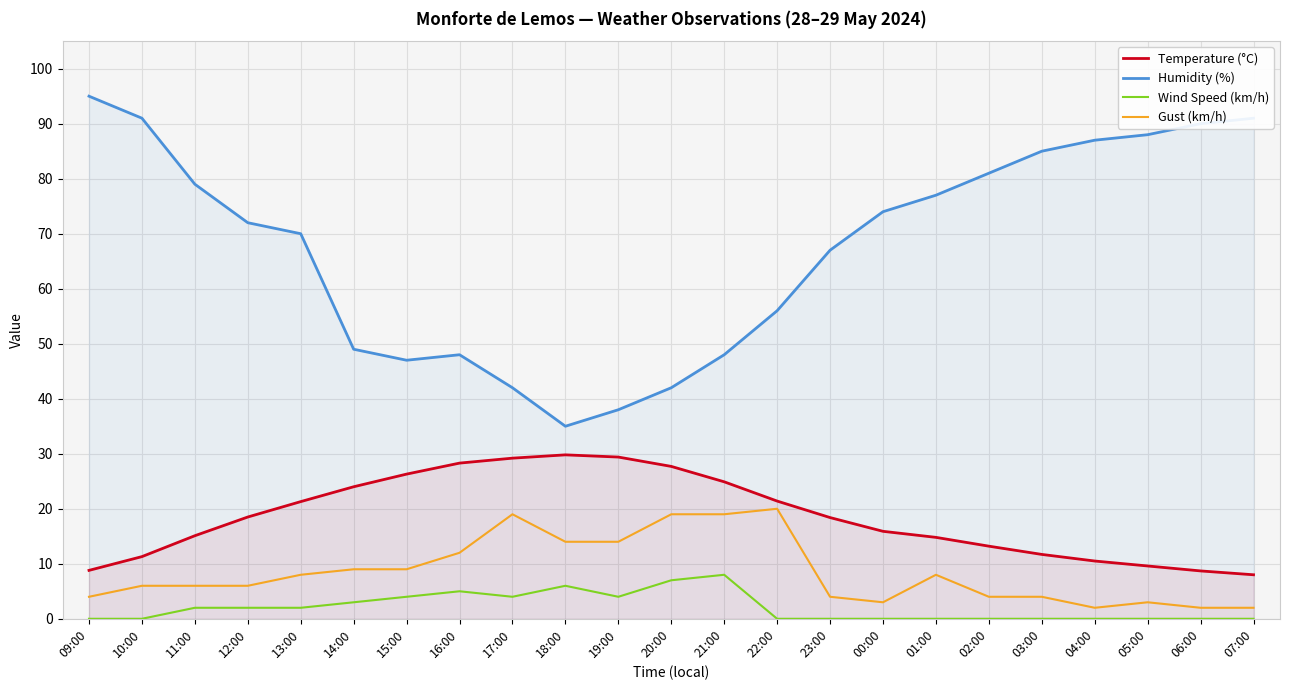

At which category does Wind Speed (km/h) reach its first local peak?

16:00